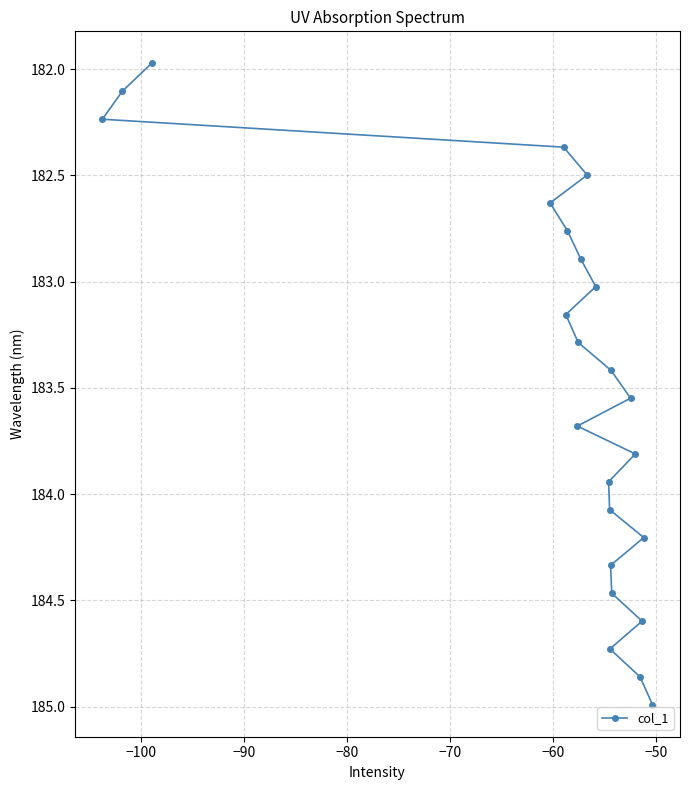

What is the value of the 5th point from the left?

182.4